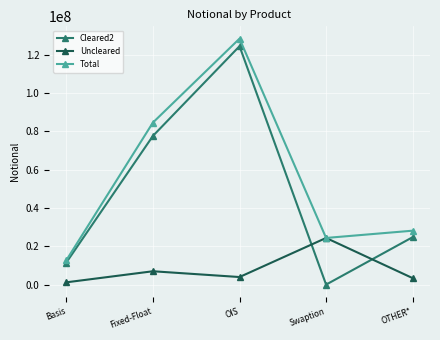

Is it true that Cleared2 equals 77644678 at Fixed-Float?

True